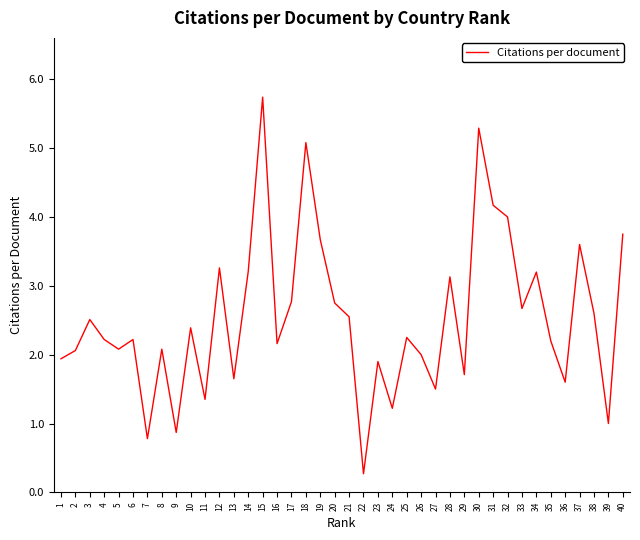

True or false: the data shows 1.2 at 34.

False